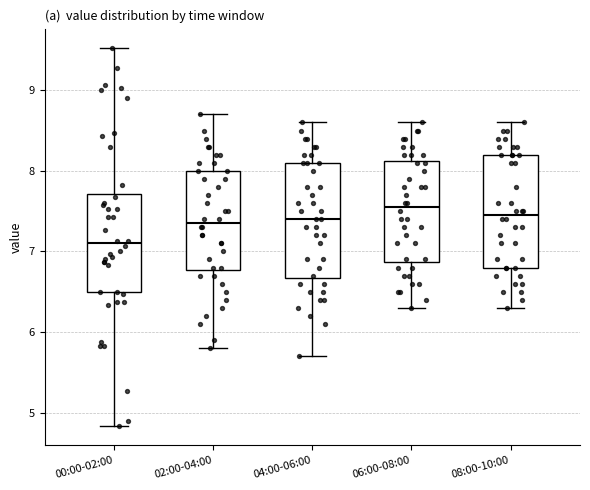

Which box's median line is the lowest?

00:00-02:00